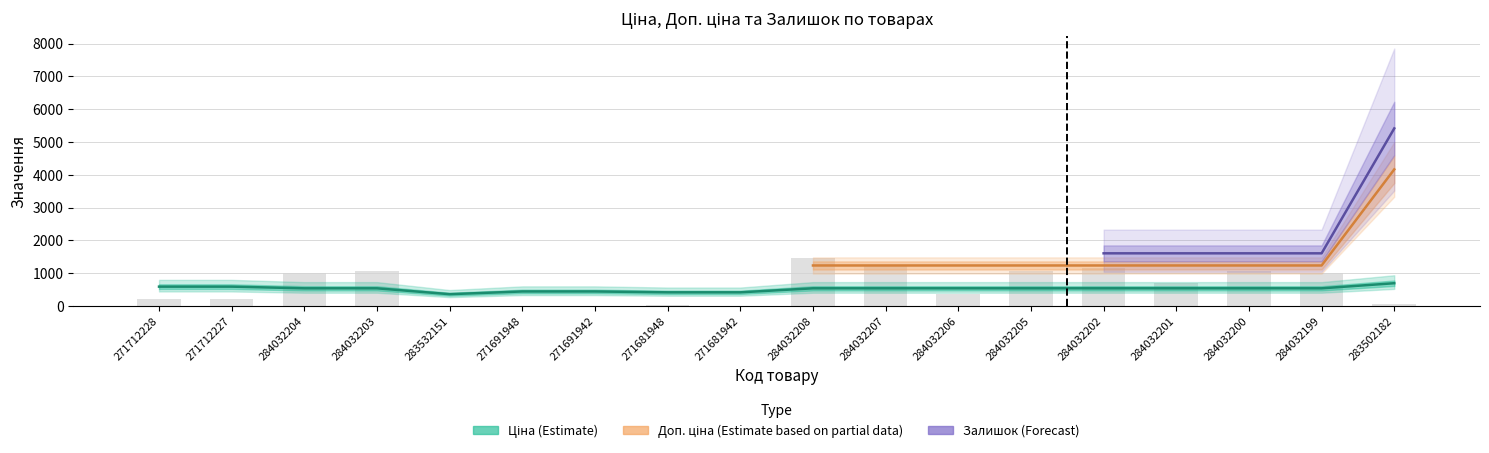

What is the greatest value displayed?

1457.9